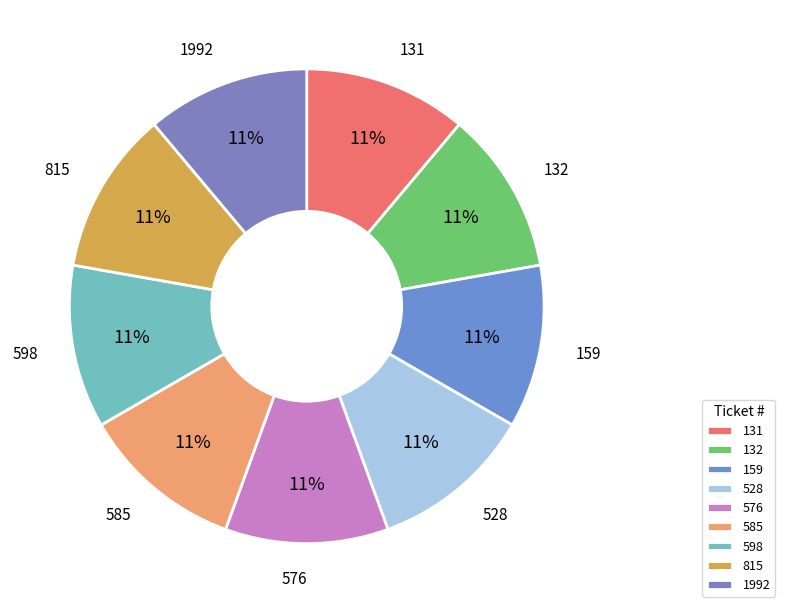

To the nearest percent, what percentage of the pie is 528?

11%